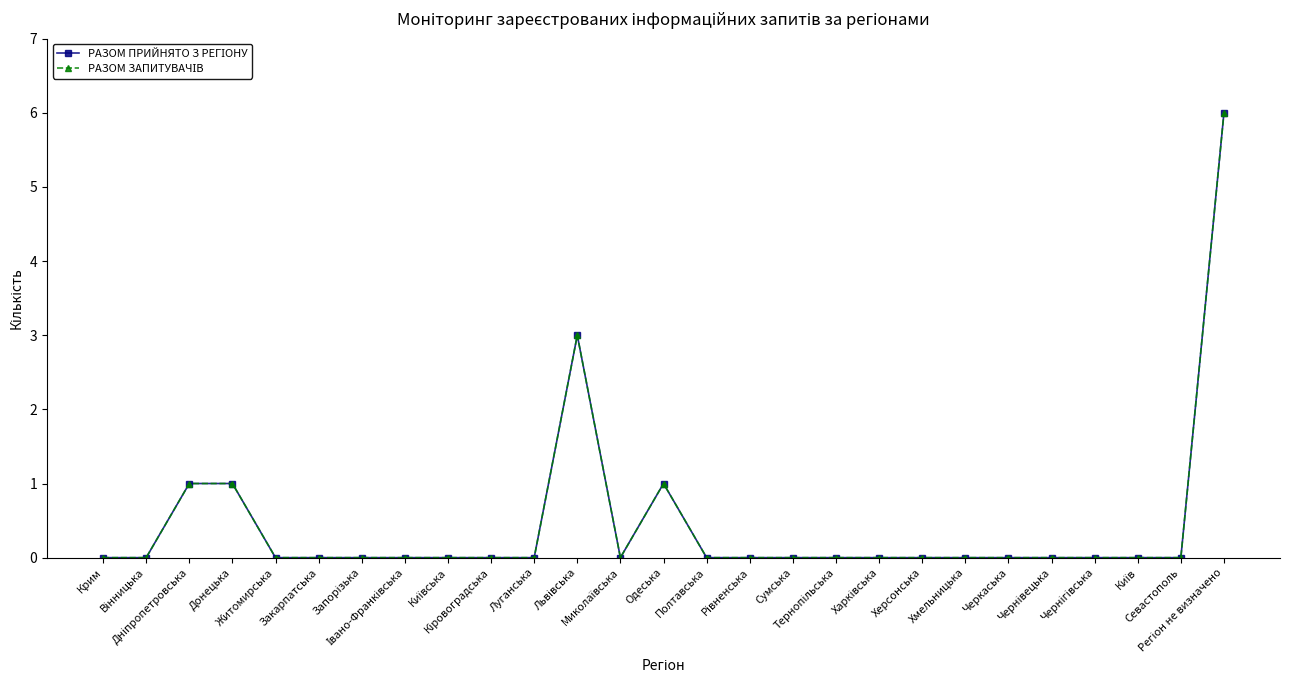

At which category does the chart reach its minimum across all series?

Крим